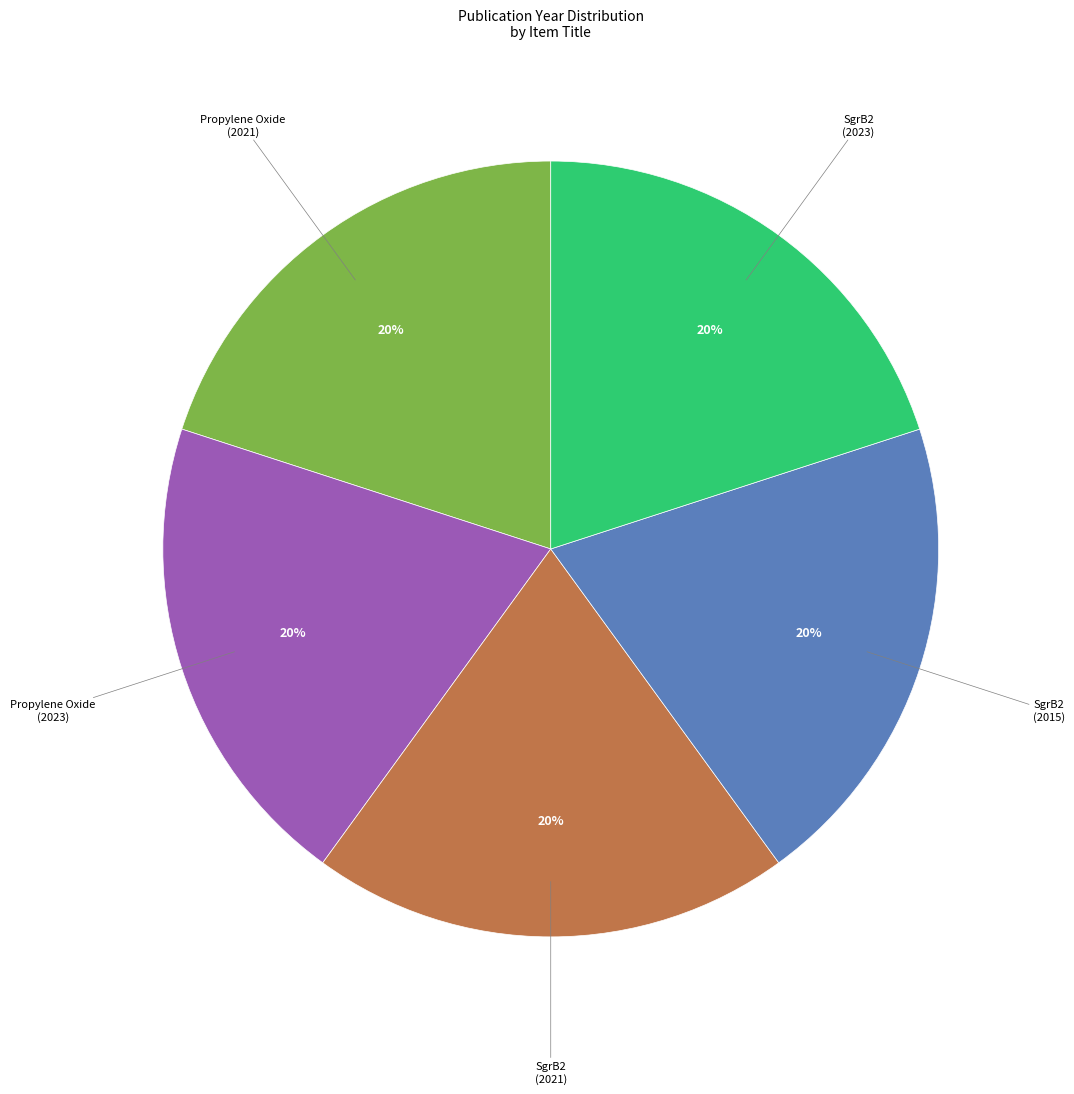

True or false: SgrB2 (2023) accounts for 20% of the total.

True